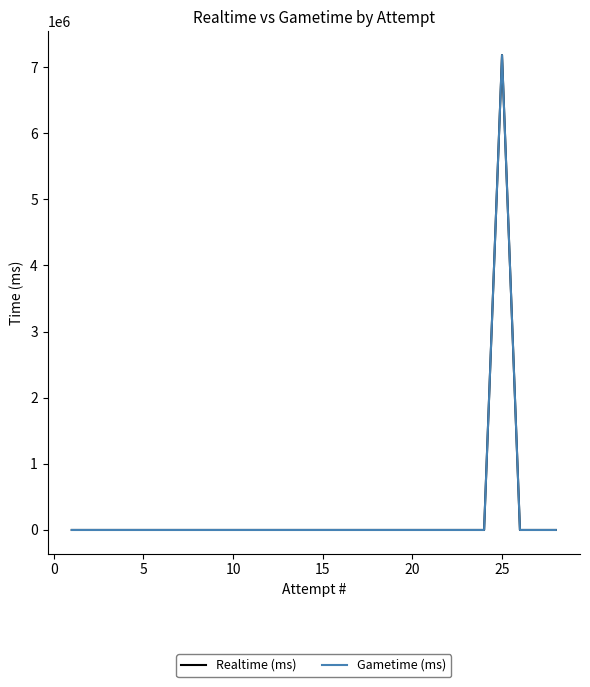

In Realtime (ms), how many points are higher than both neighbors (excluding endpoints)?

1